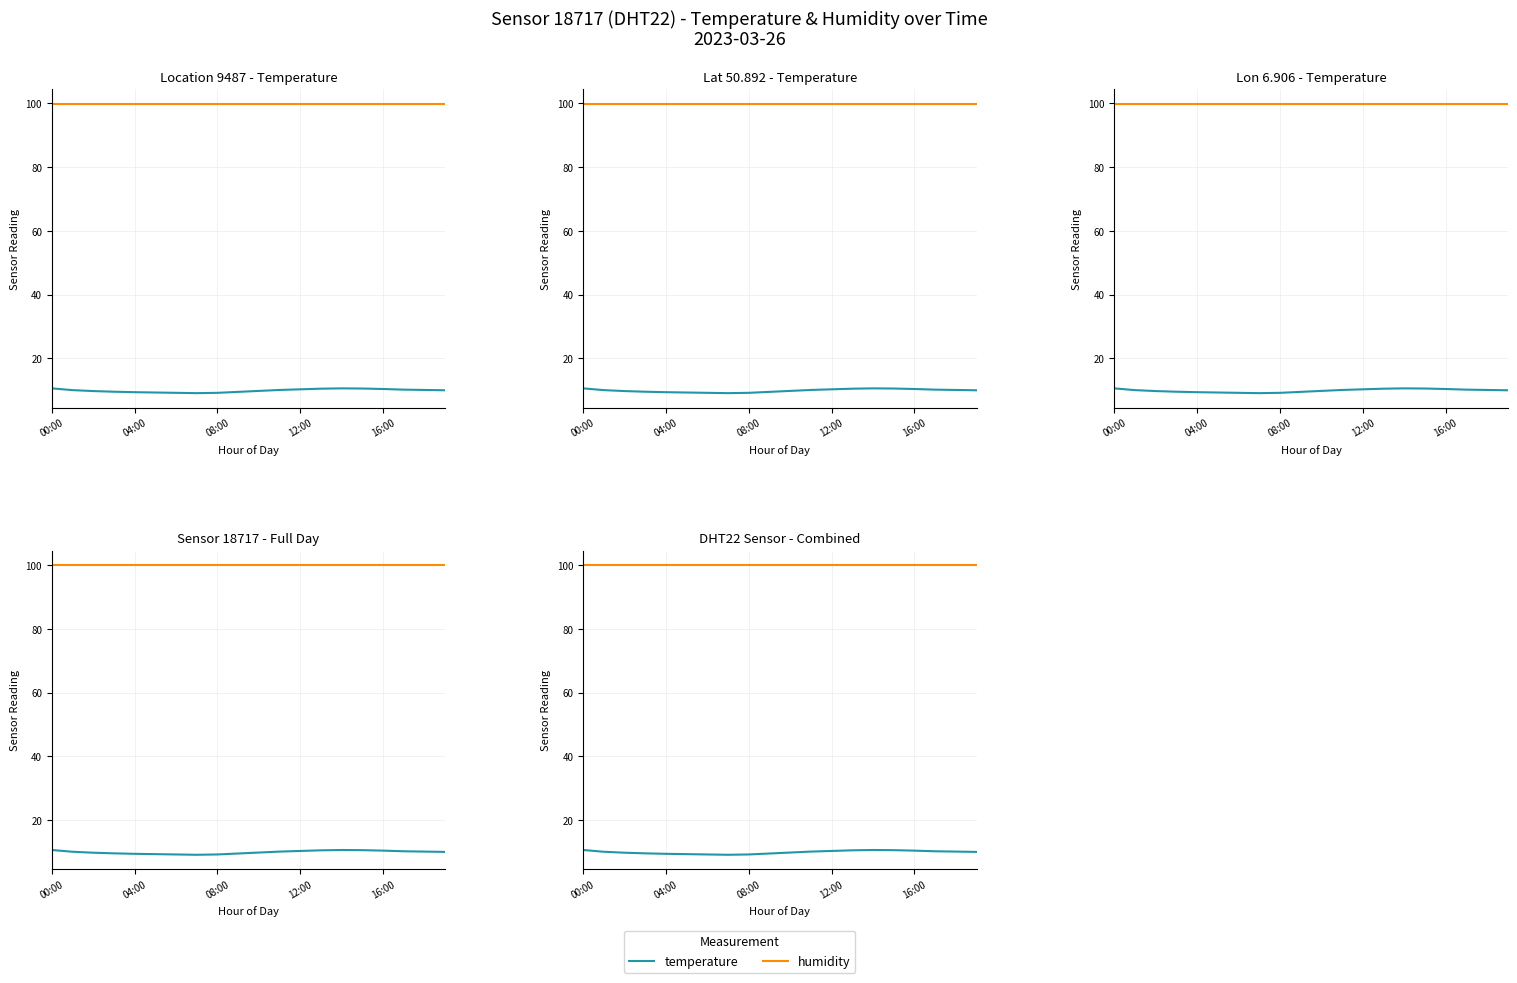

Is the value of humidity at 18 greater than the value of temperature at 15?

Yes